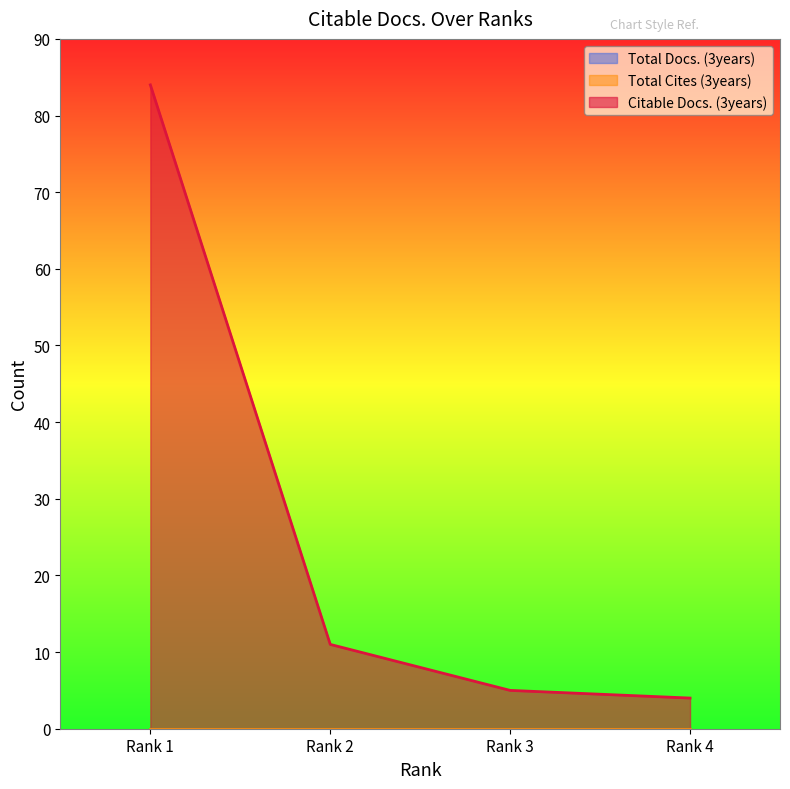

True or false: Total Cites (3years) has more than 1 points higher than both neighbors.

False